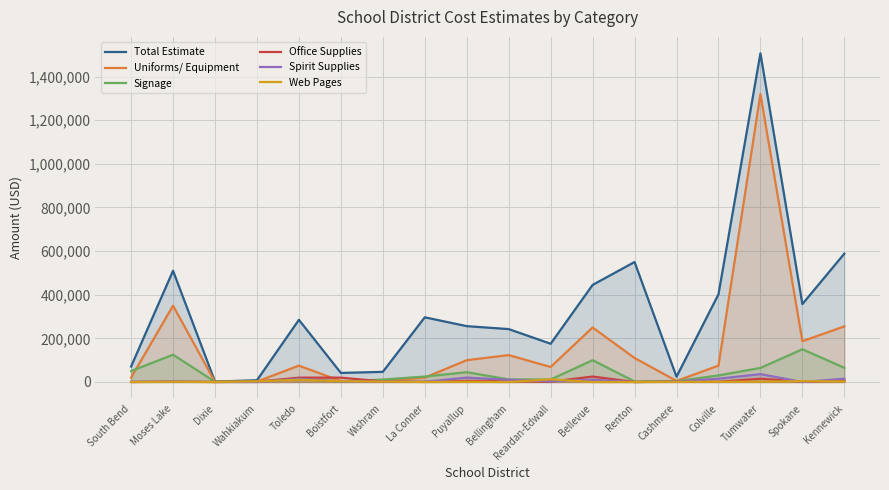

What is the label of the 12th point from the right?

Wishram